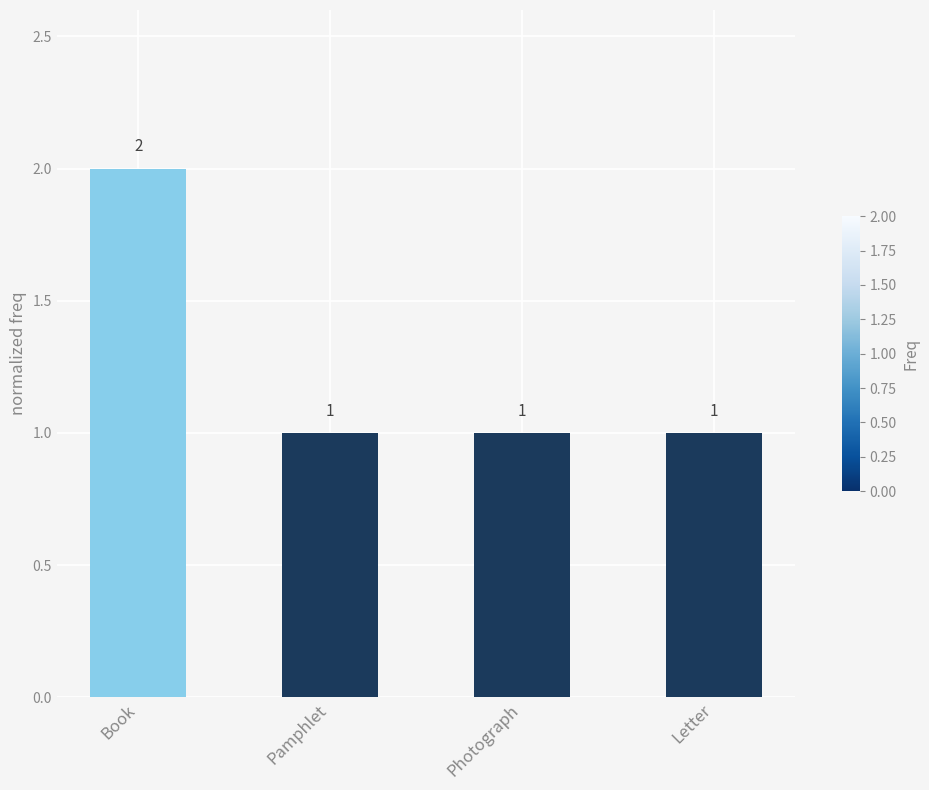

What is the smallest value displayed?

1